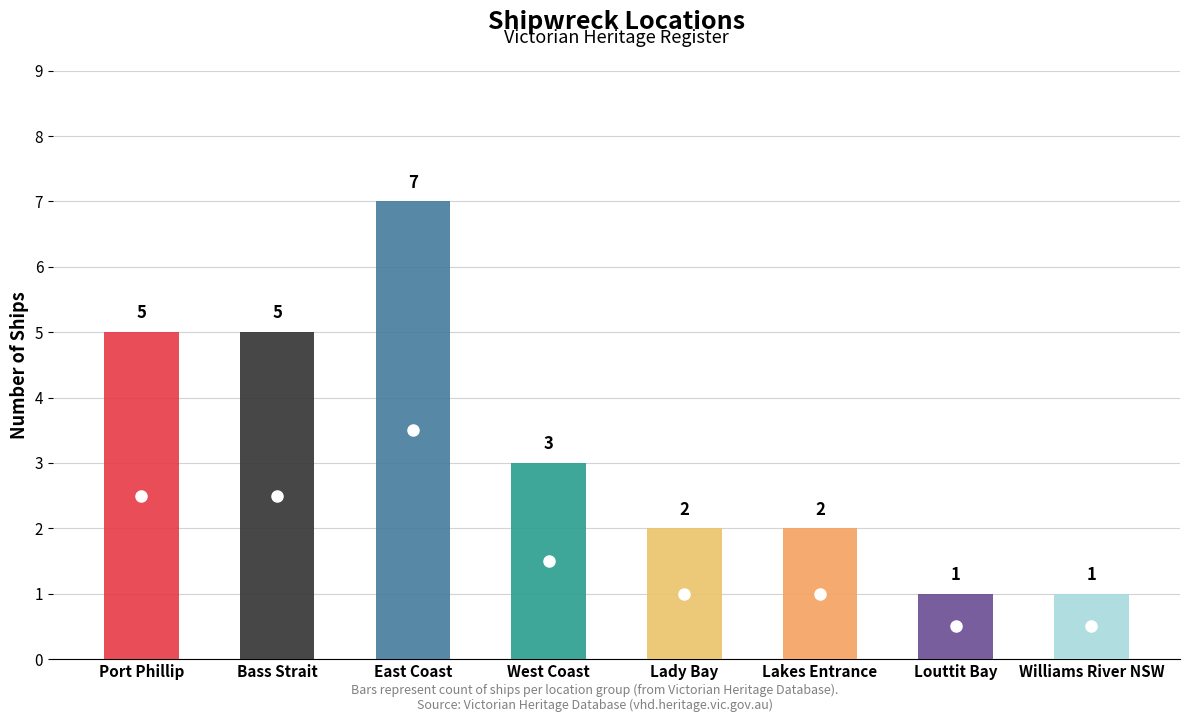

Which has a higher value, Port Phillip or West Coast?

Port Phillip